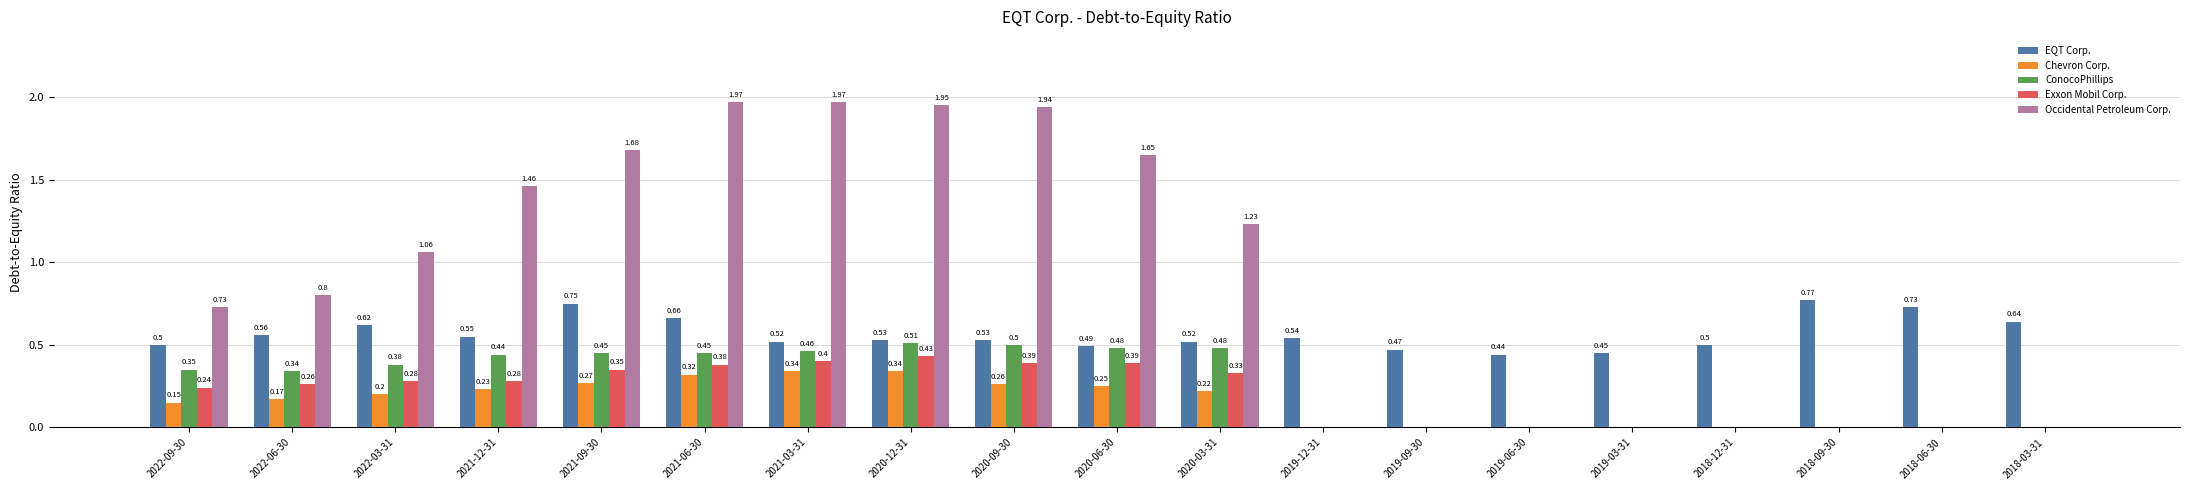

Count the Chevron Corp. values in the range 0 to 1.

19